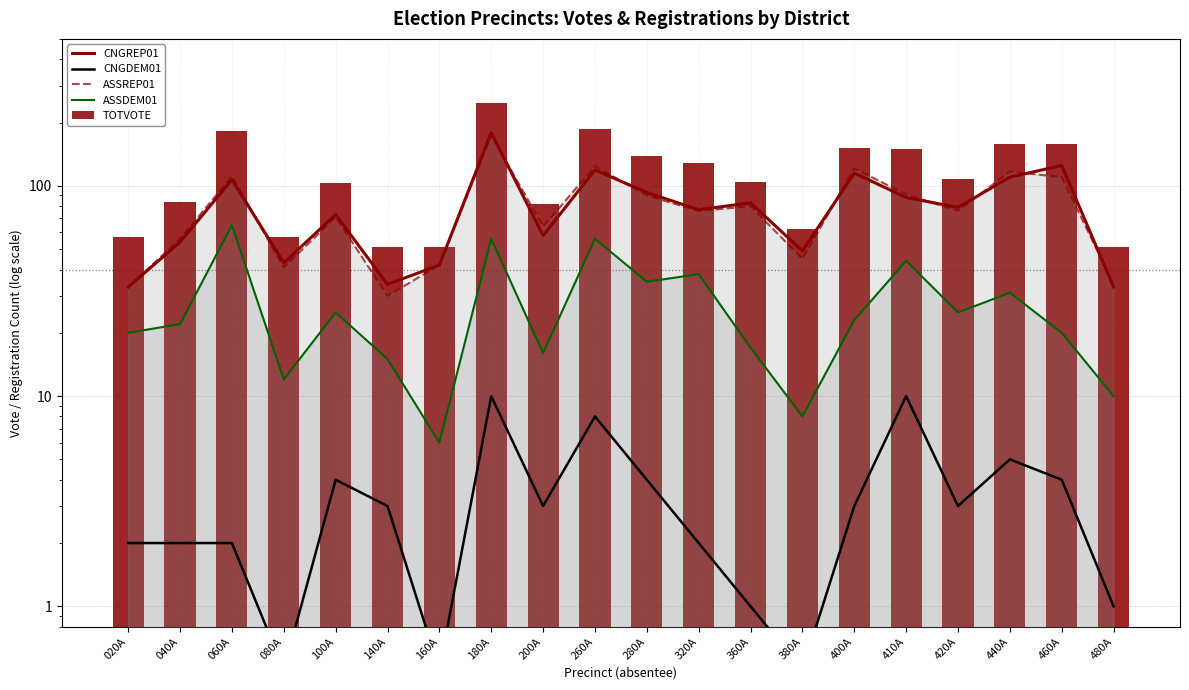

What is the spread (max minus min) of values at 440A?

153.0